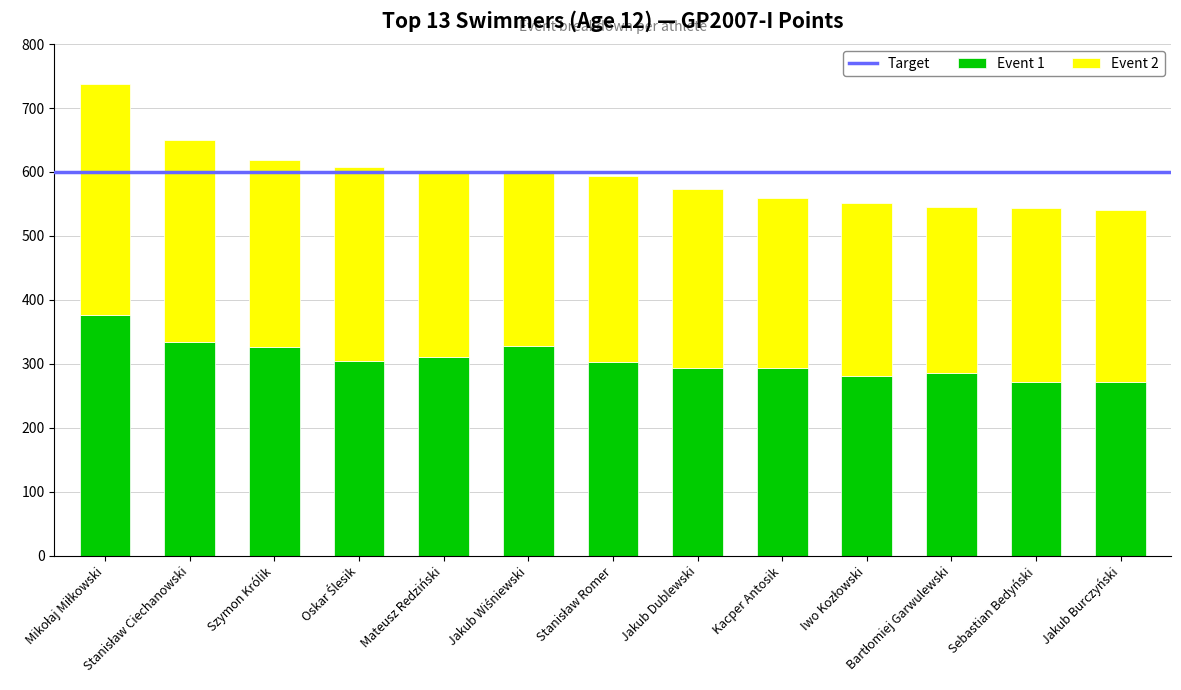

How many bars are there in total?

13